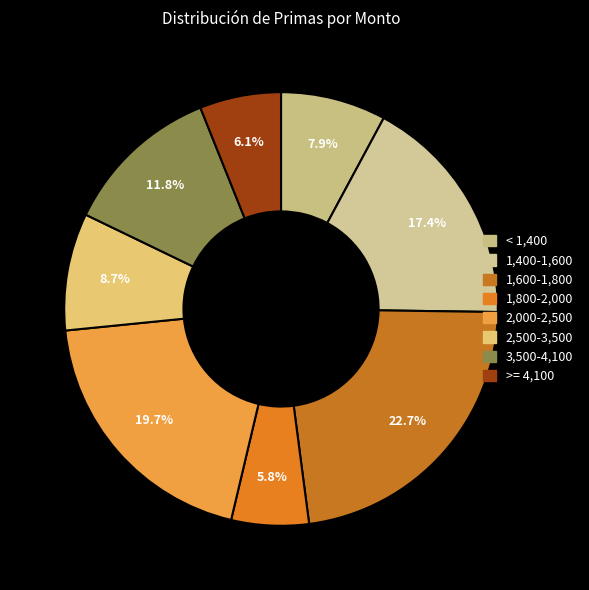

How many slices are in this pie chart?

8